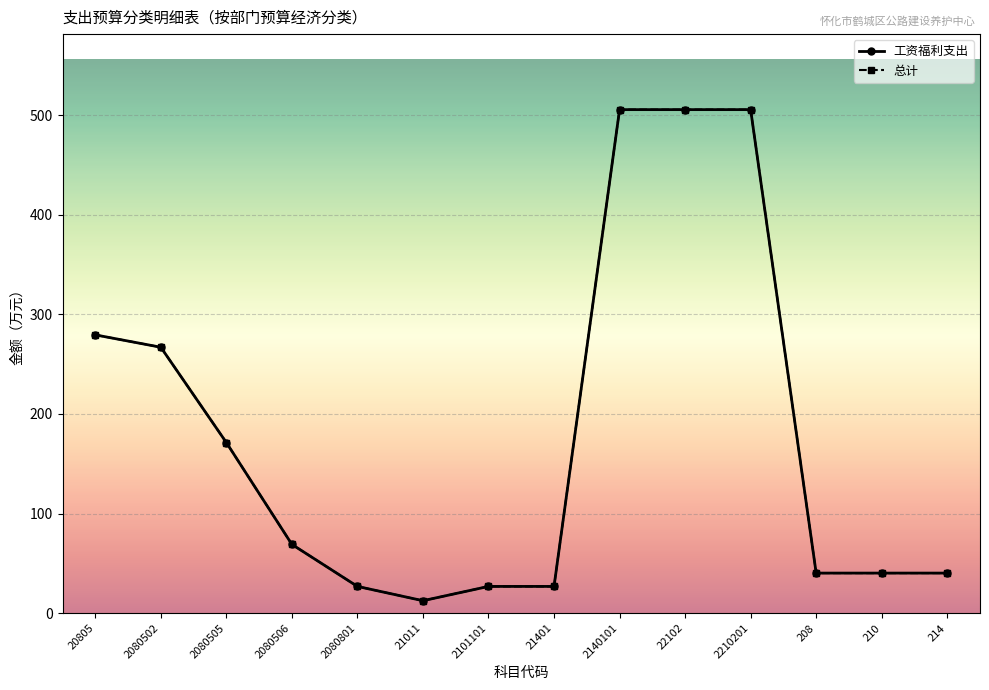

True or false: 工资福利支出 and 总计 intersect in this chart.

False